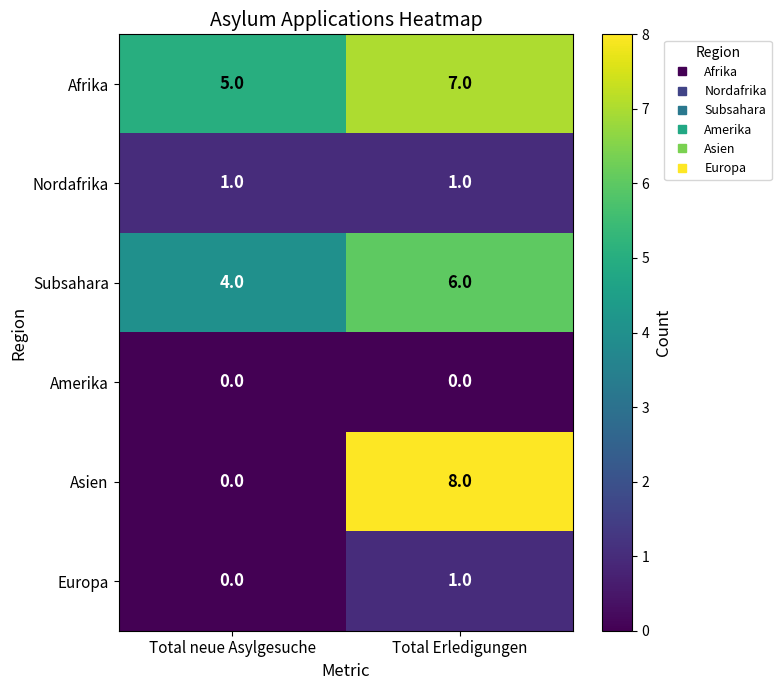

What is the sum of the Subsahara values at Total neue Asylgesuche and Total Erledigungen?

10